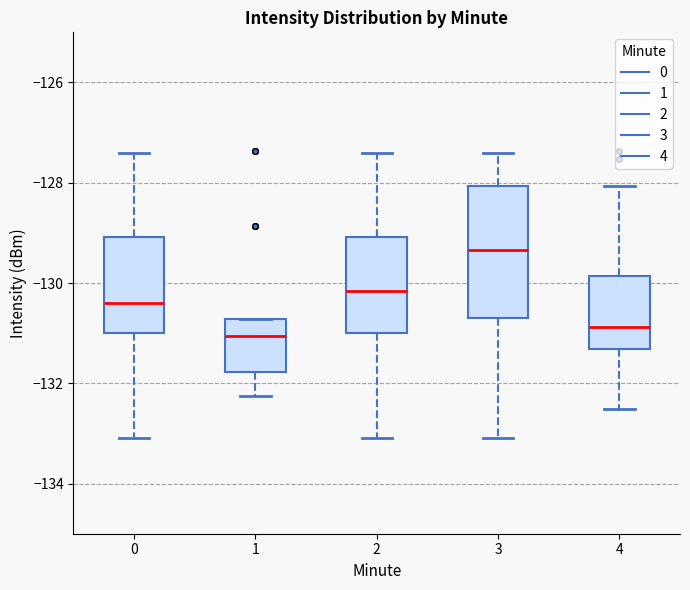

Reading left to right, read every box against the y-axis: the position of its median line, the range the box covers, and the ends of its whiskers. The values are not printed on the chart, so give them approximately, as read against the axis.

0: median -130.4, box -131.0 to -129.0, whiskers -133.0 to -127.4
1: median -131.0, box -131.8 to -130.8, whiskers -132.2 to -130.8
2: median -130.2, box -131.0 to -129.0, whiskers -133.0 to -127.4
3: median -129.4, box -130.8 to -128.0, whiskers -133.0 to -127.4
4: median -130.8, box -131.4 to -129.8, whiskers -132.6 to -128.0